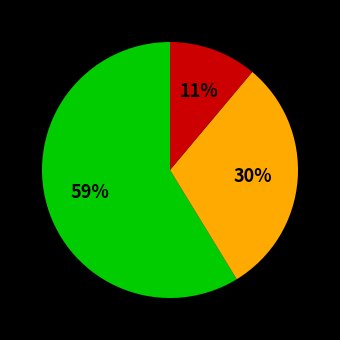

Does any single category account for the majority?

Yes